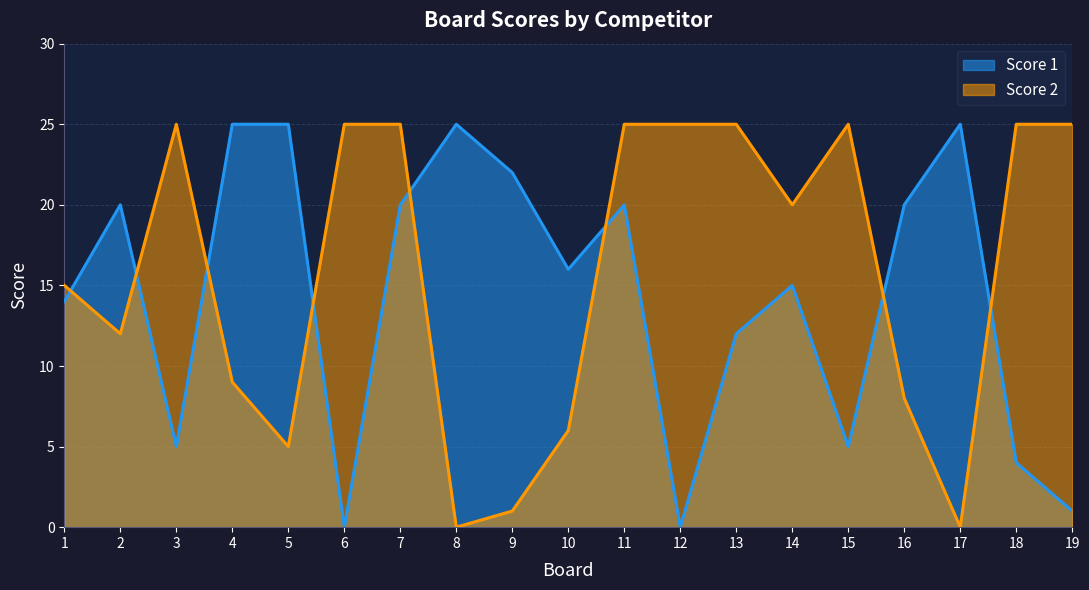

Is it true that Score 1 equals 12 at 13?

True